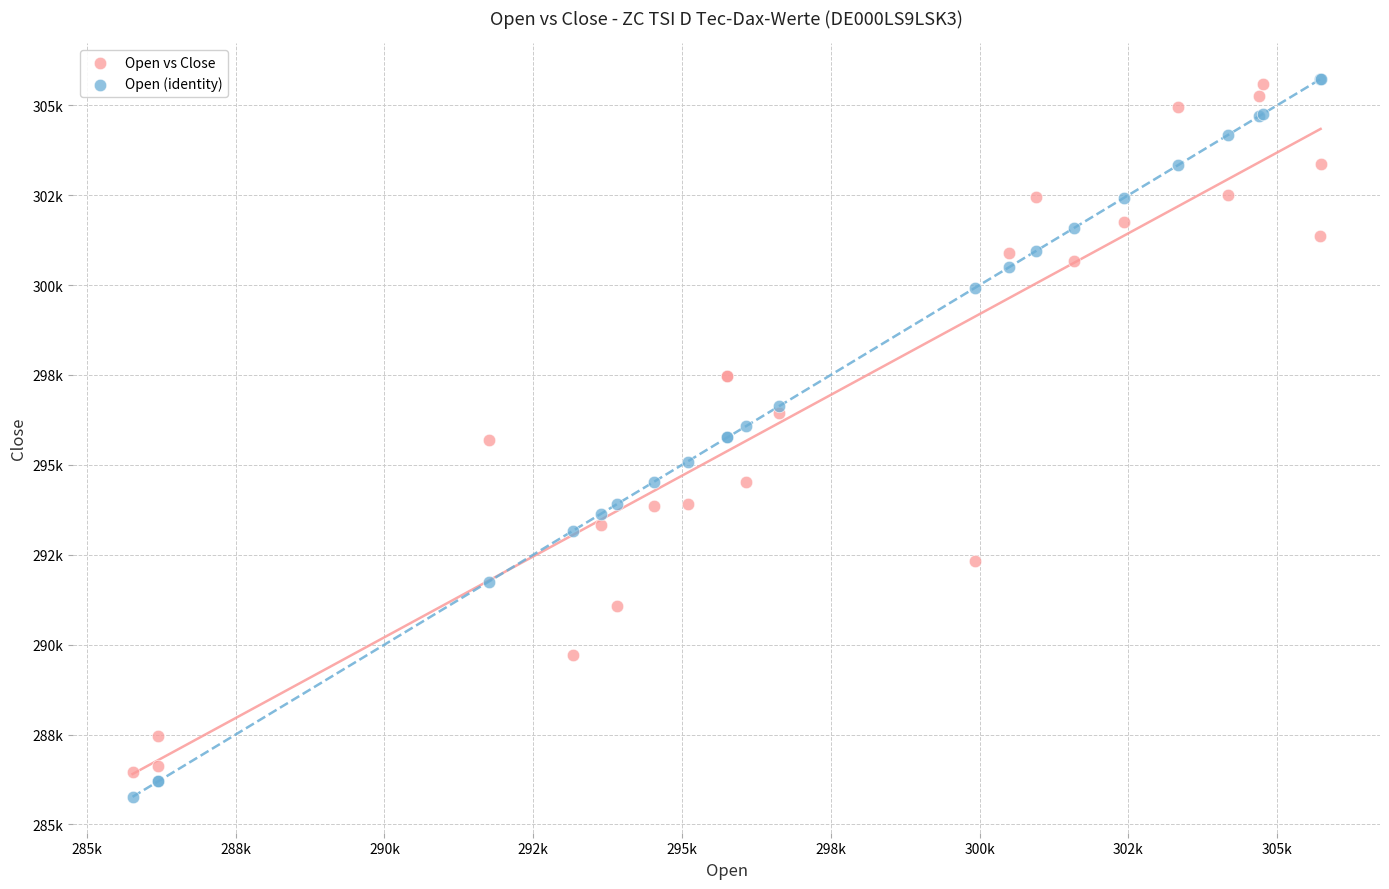

What are all the series names shown in the legend?

Open vs Close, Open (identity)